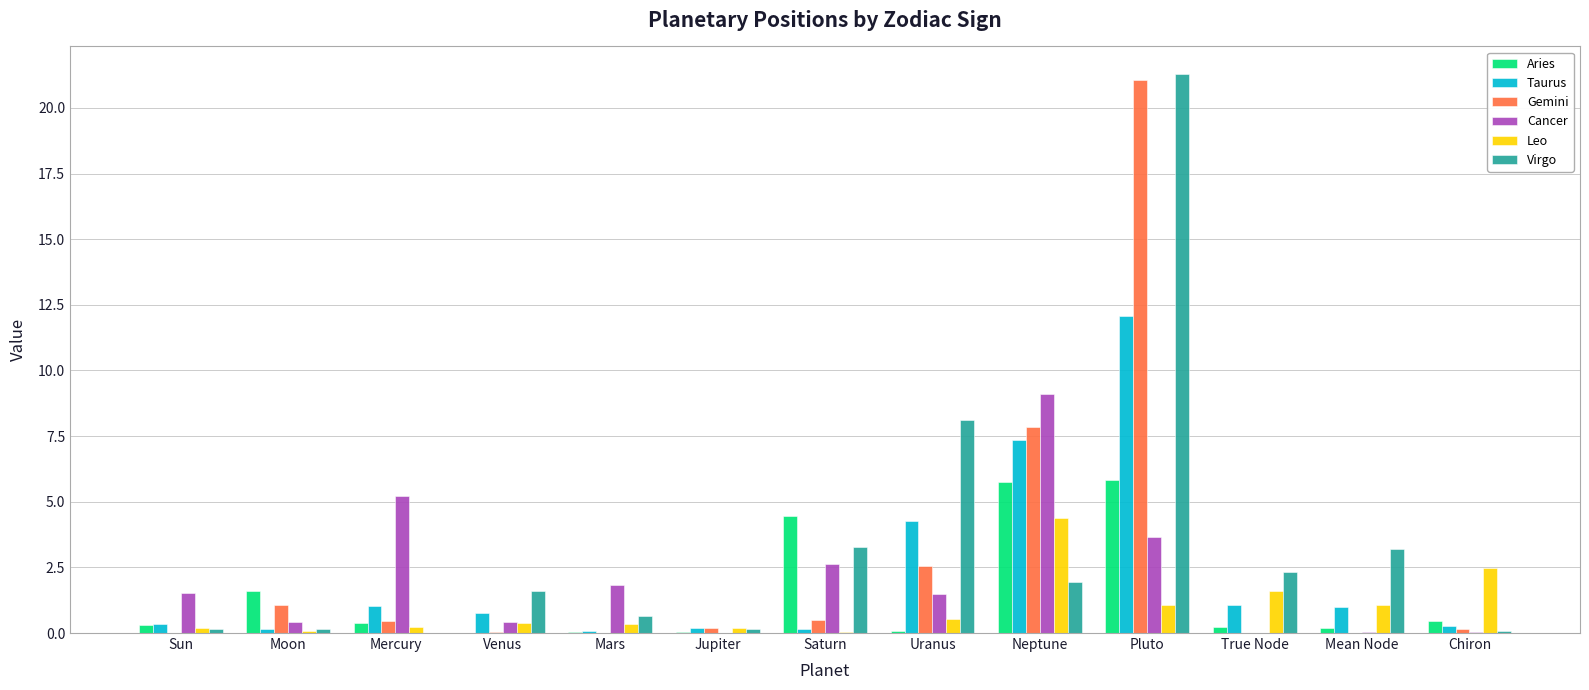

The Cancer series shows 1.8 at Mars. True or false?

True